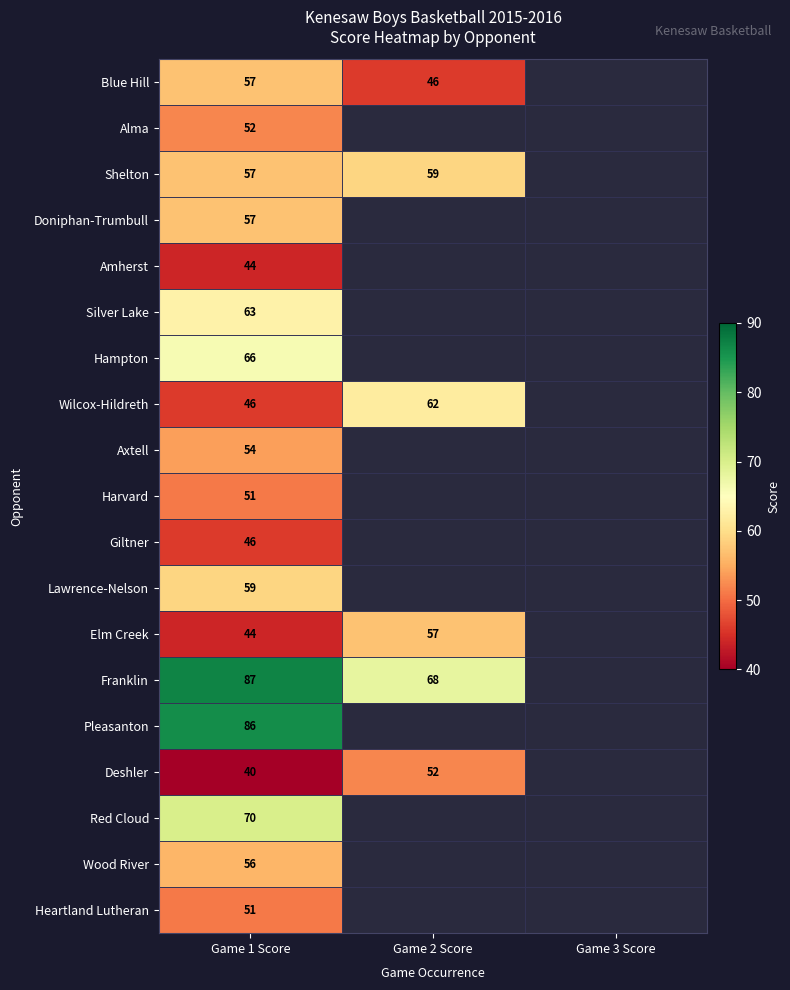

Count the number of categories in the chart.

3